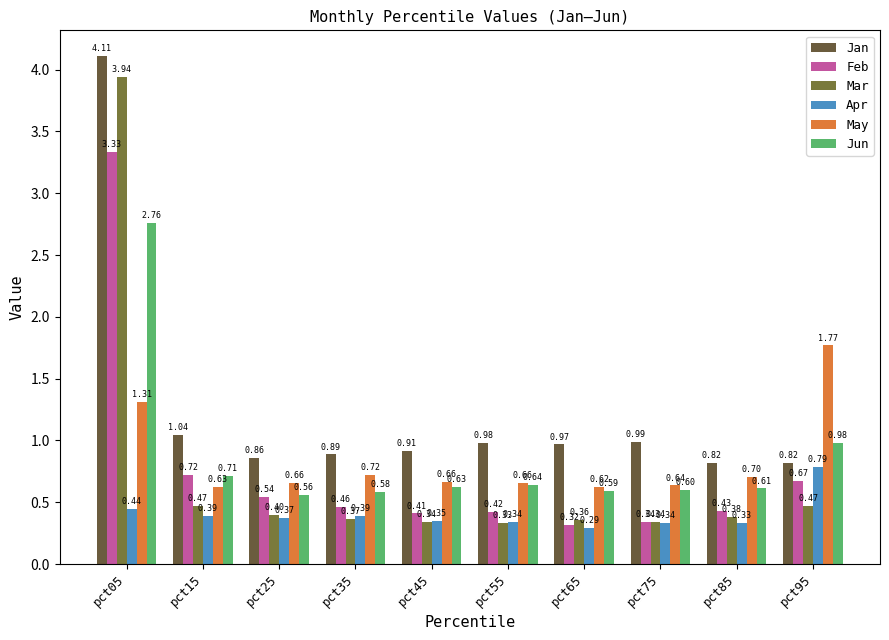

Are the bars horizontal?

No